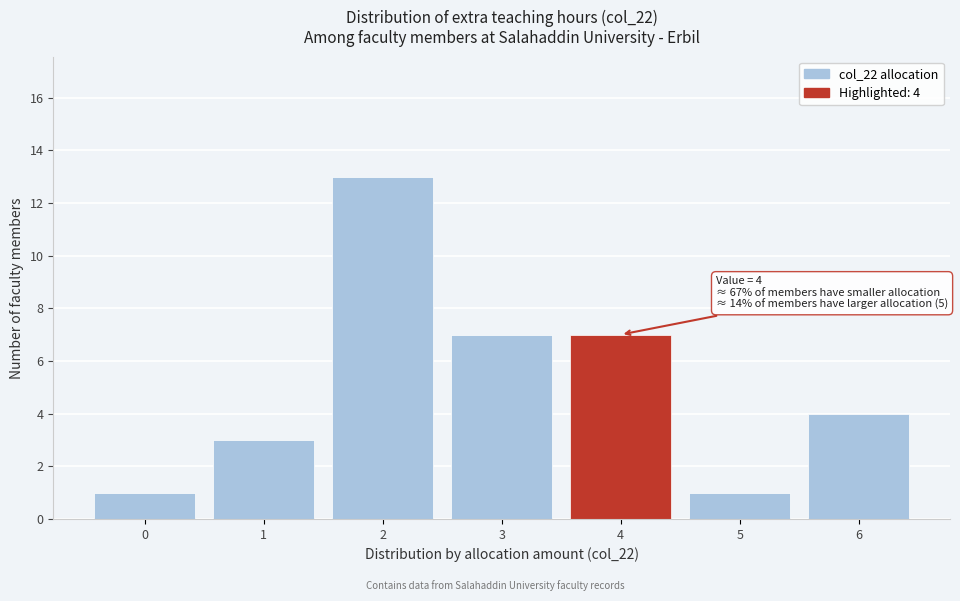

Over which range of the x-axis is the bar tallest?

1.5 to 2.5